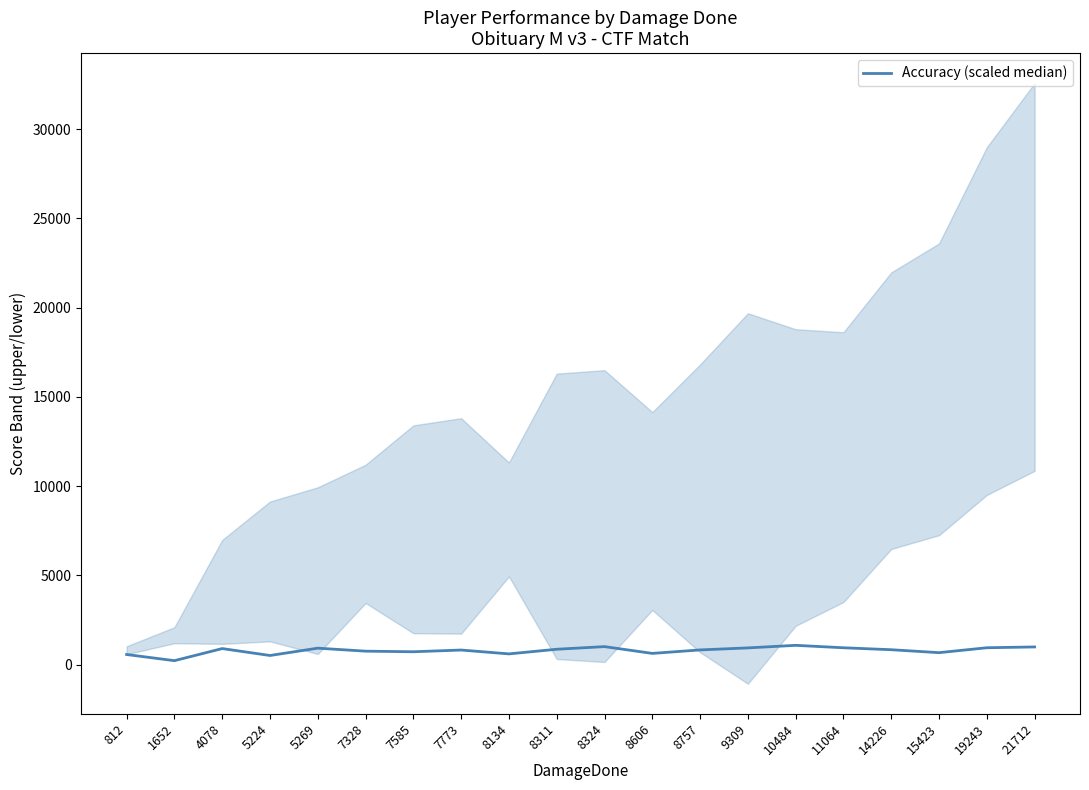

At which label is the value closest to 656?

15423